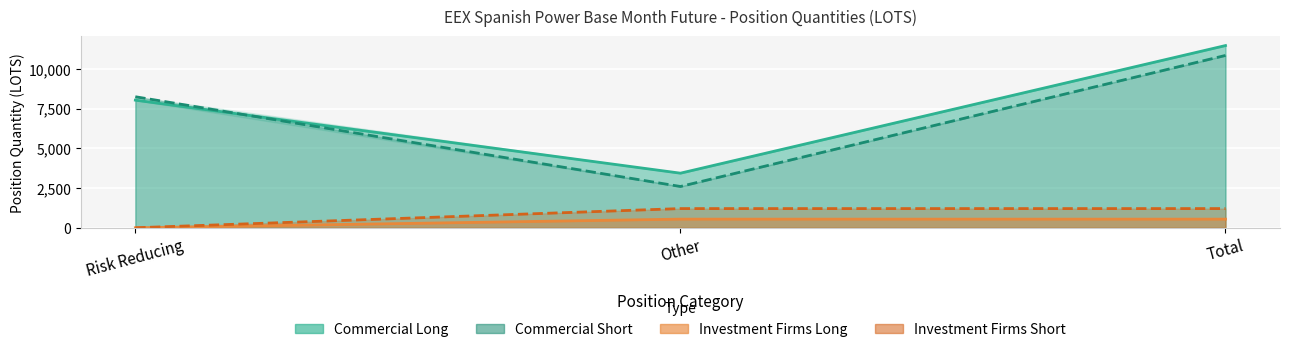

At which category is the sum across all series the highest?

Total